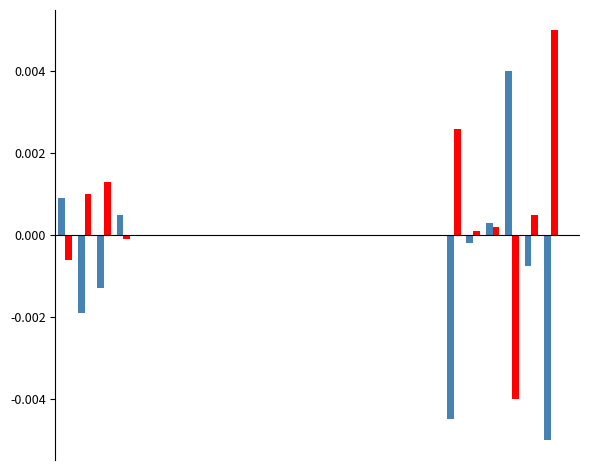

True or false: 勤務時間 has a value of -0.0 at 21.

False